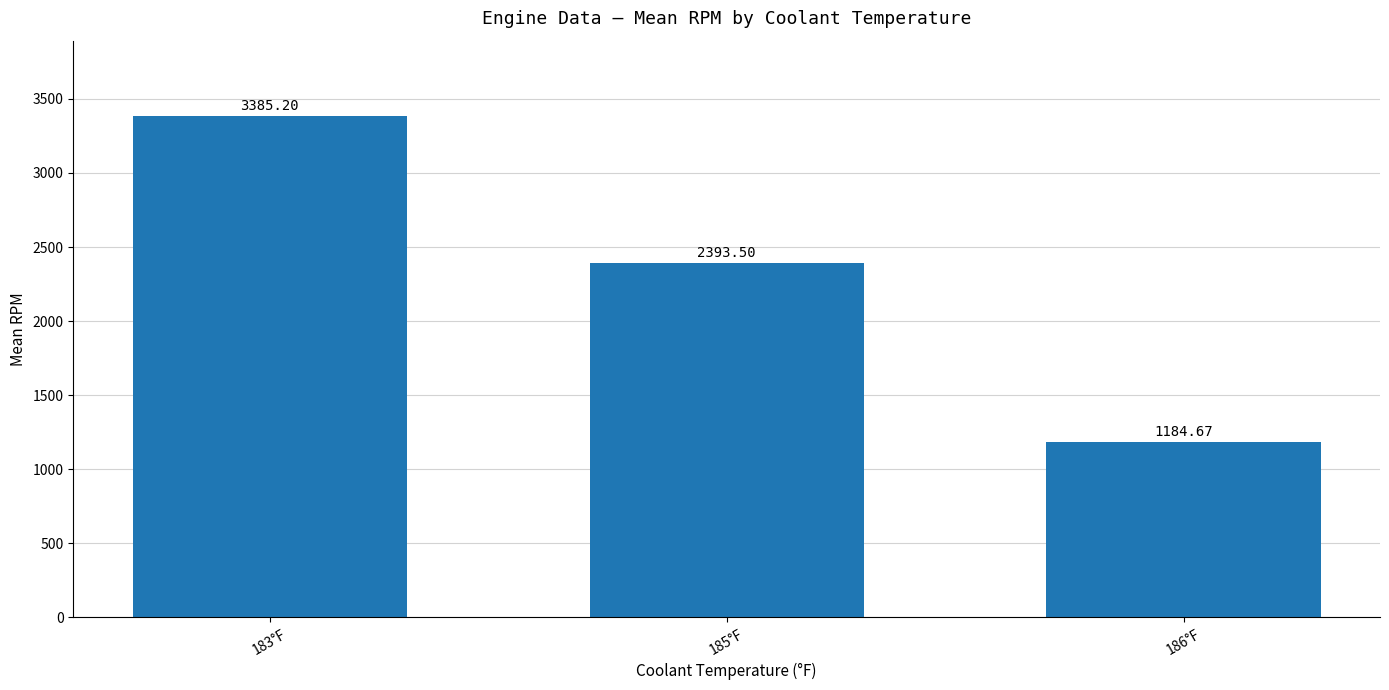

What is the approximate value at 185°F?

2393.5